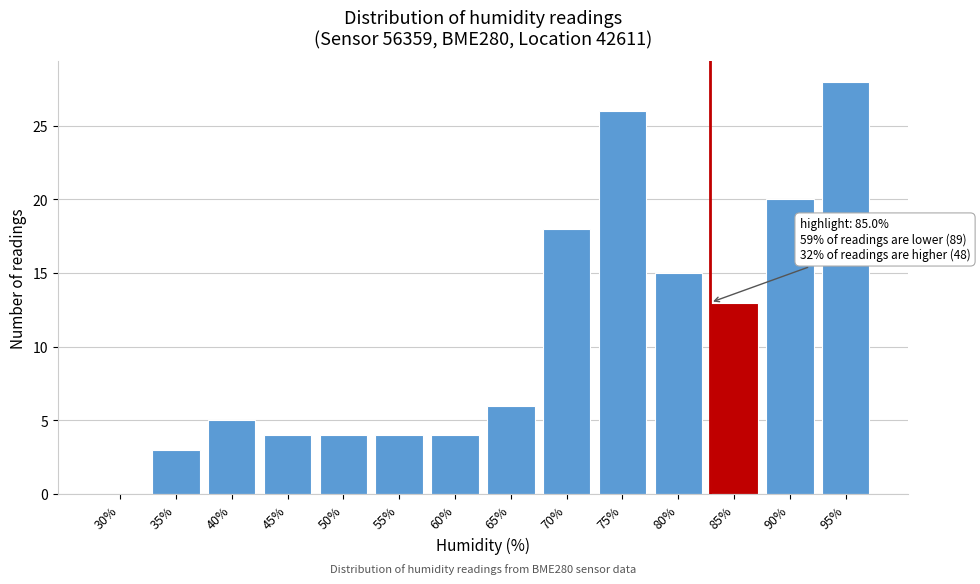

Reading left to right, extract all data points from this chart.

30%=0	35%=3	40%=5	45%=4	50%=4	55%=4	60%=4	65%=6	70%=18	75%=26	80%=15	85%=13	90%=20	95%=28